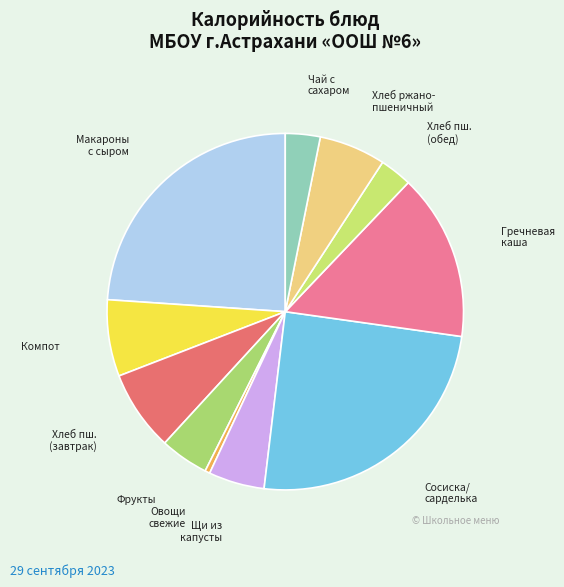

What is the largest slice in the pie chart?

Сосиска/сарделька отварная